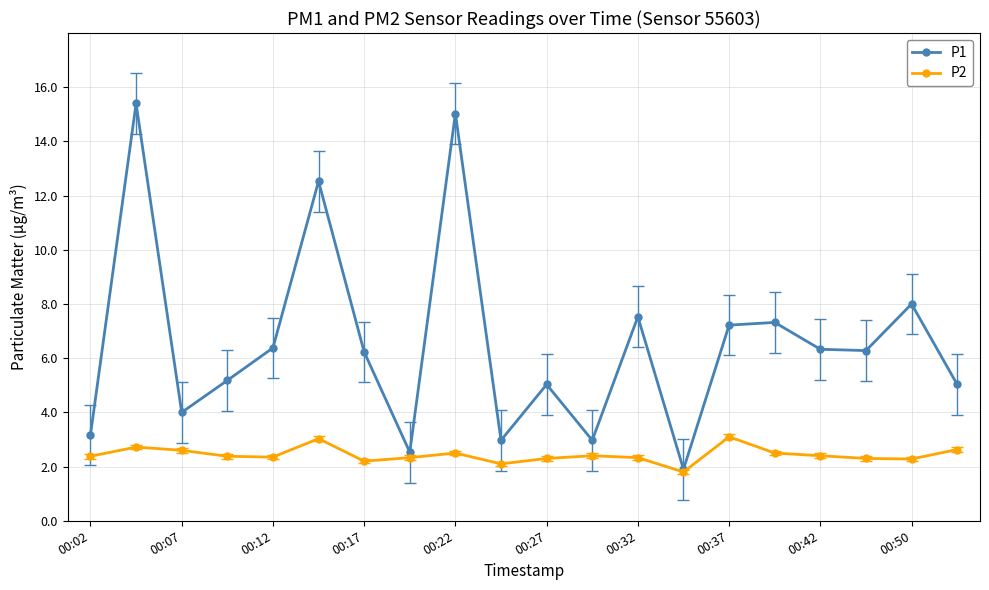

List the series in order of their overall mean, lowest first.

P2, P1